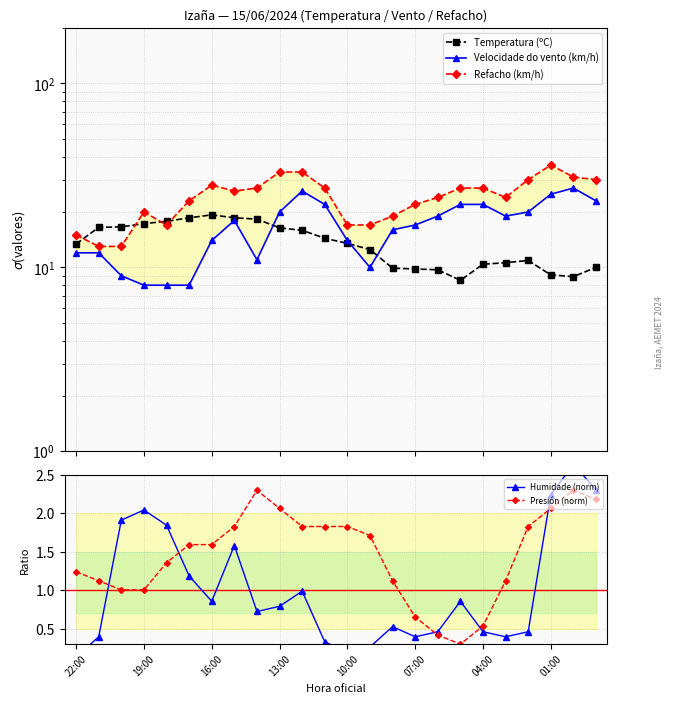

Does the chart display data point markers on the line(s)?

Yes